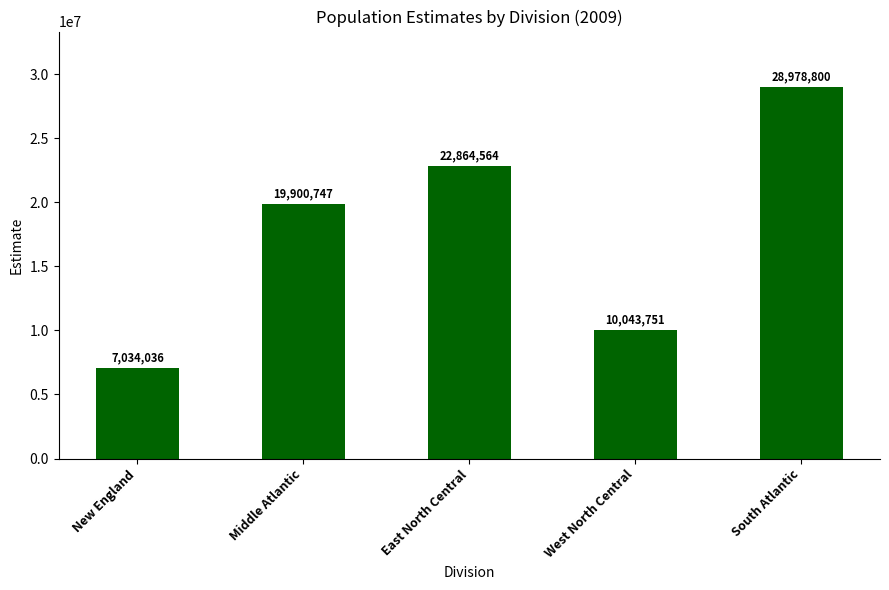

Rank the categories by value from highest to lowest.

South Atlantic, East North Central, Middle Atlantic, West North Central, New England